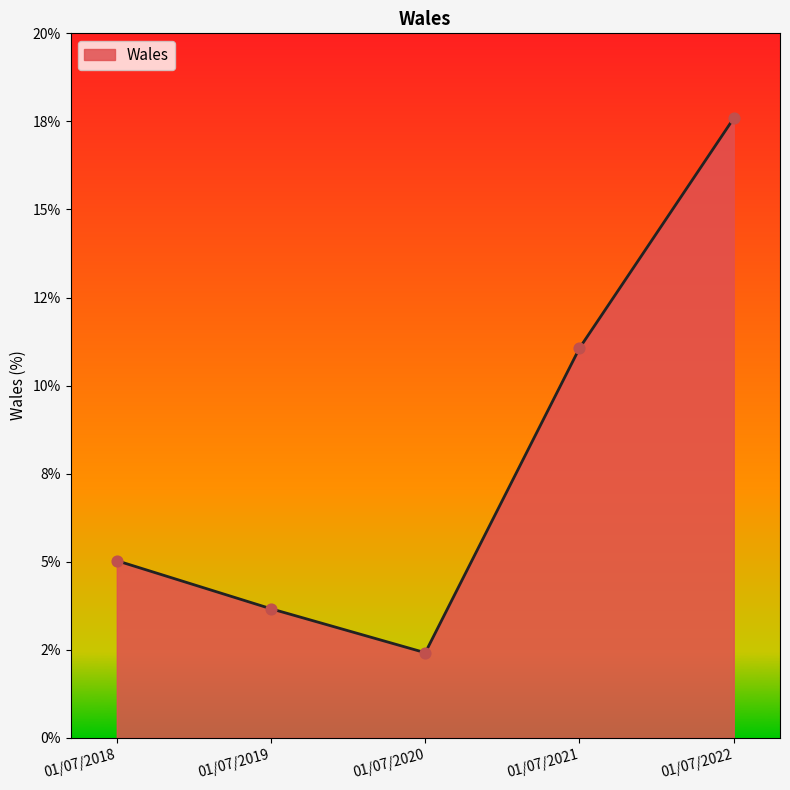

Approximately how many times larger is the value at 01/07/2021 compared to 01/07/2019?

3.0